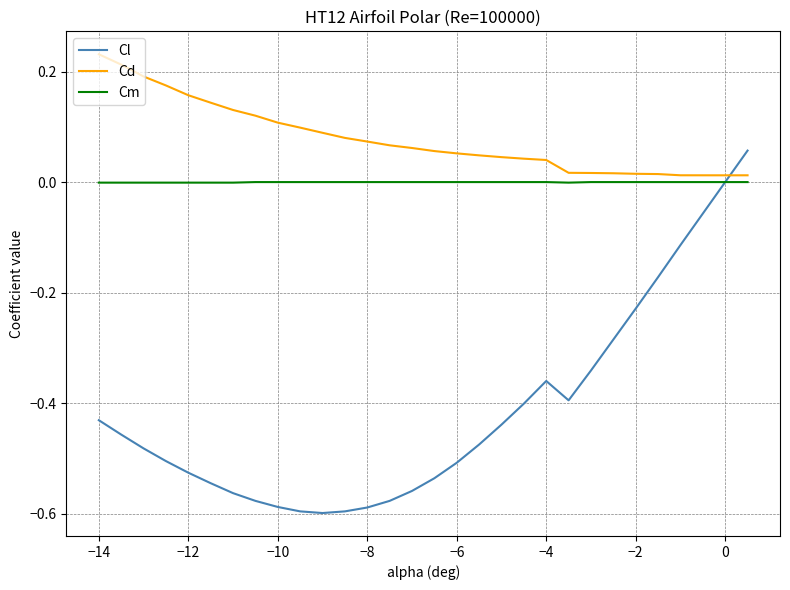

List the series in order of their overall mean, lowest first.

Cl, Cm, Cd